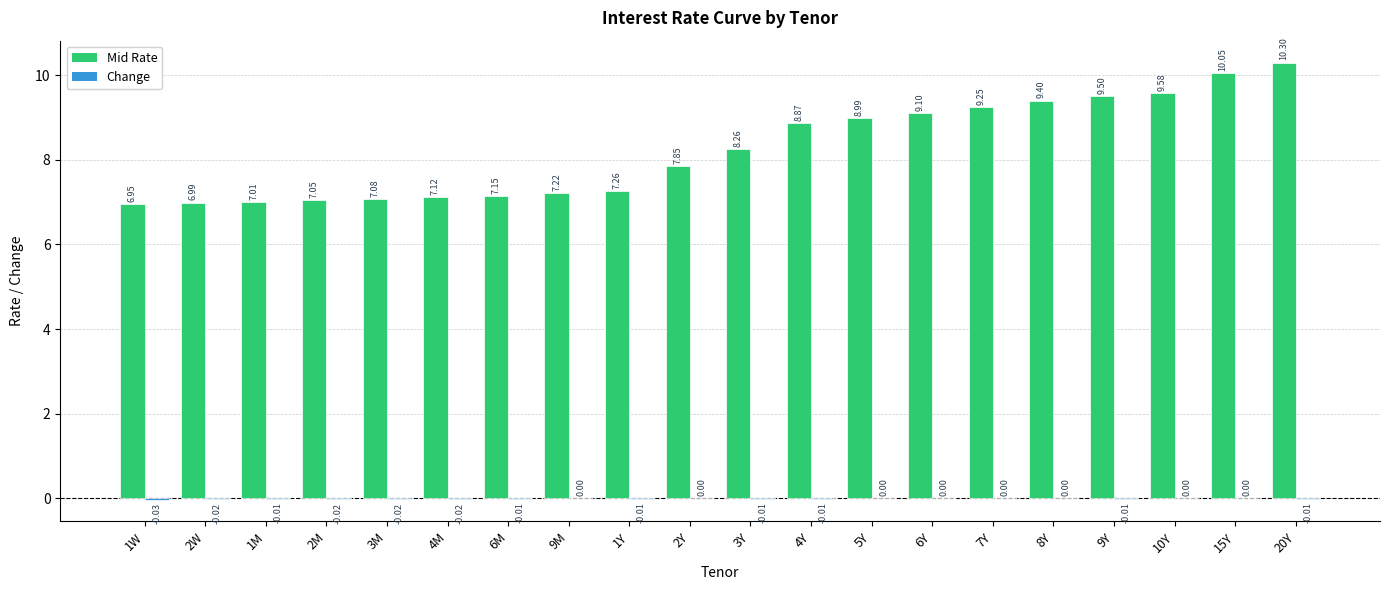

What is the sum of the Mid Rate values at 10Y and 9M?

16.8